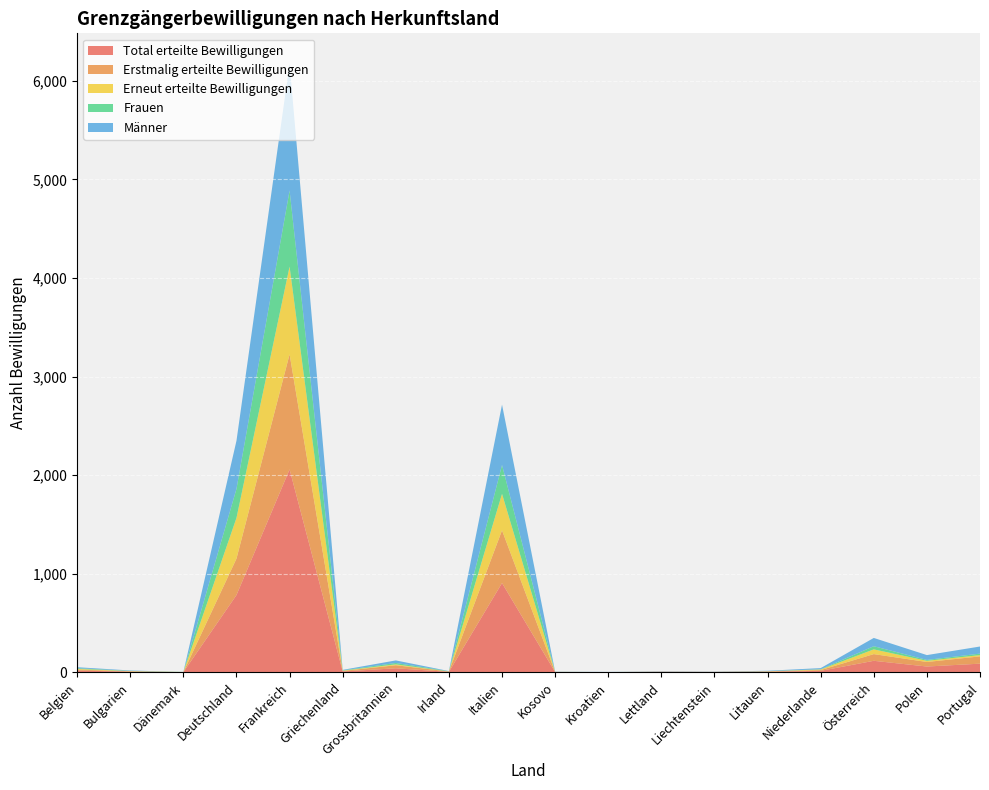

Reading right to left, extract all data points from this chart.

Total erteilte Bewilligungen: 87	58	116	14	5	2	3	1	2	905	4	40	8	2058	783	1	6	17
Erstmalig erteilte Bewilligungen: 74	46	68	8	3	2	3	0	1	535	4	31	5	1168	370	0	3	10
Erneut erteilte Bewilligungen: 13	12	48	6	2	0	0	1	1	370	0	9	3	890	413	1	3	7
Frauen: 15	9	32	2	1	0	0	0	0	293	3	14	3	772	295	1	2	7
Männer: 72	49	84	12	4	2	3	1	2	612	1	26	5	1286	488	0	4	10